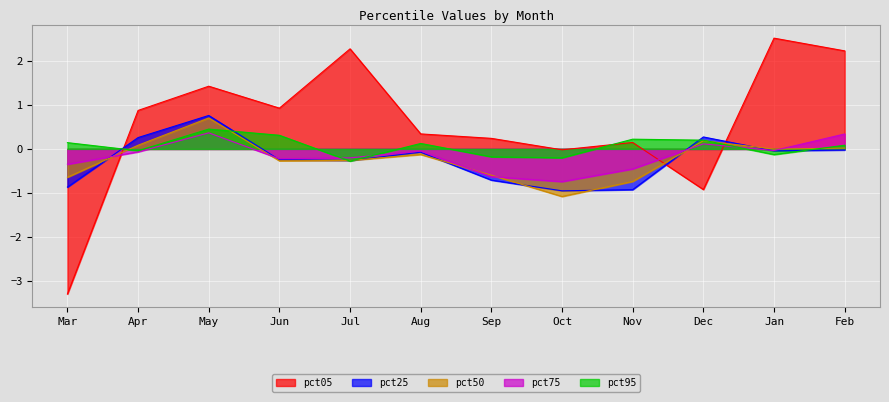

What is the highest value of the pct25 series?

0.8